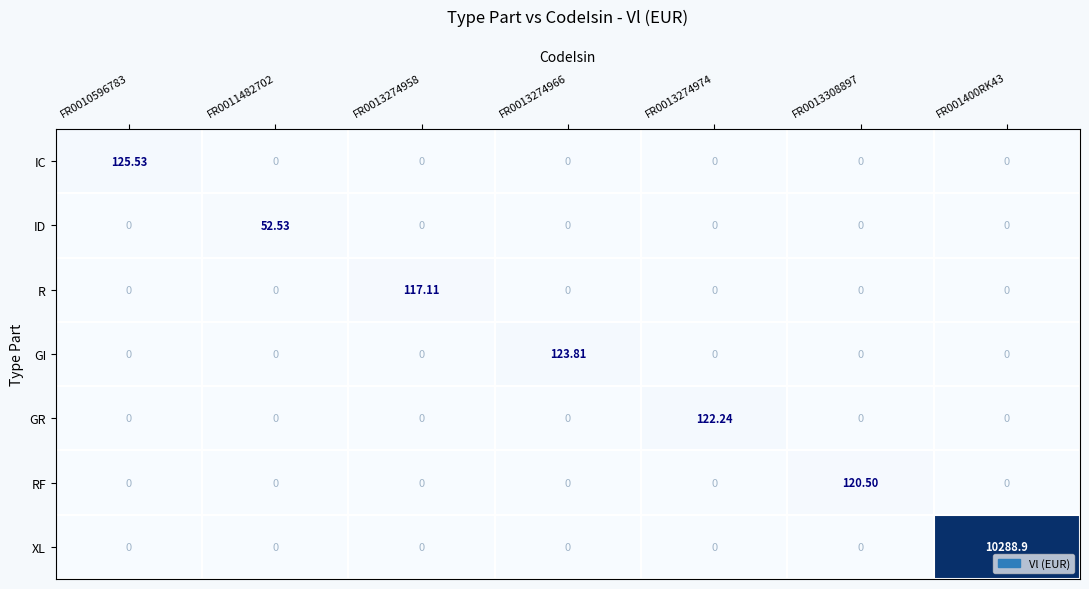

Rank the series by their maximum value, from lowest to highest.

ID, R, RF, GR, GI, IC, XL